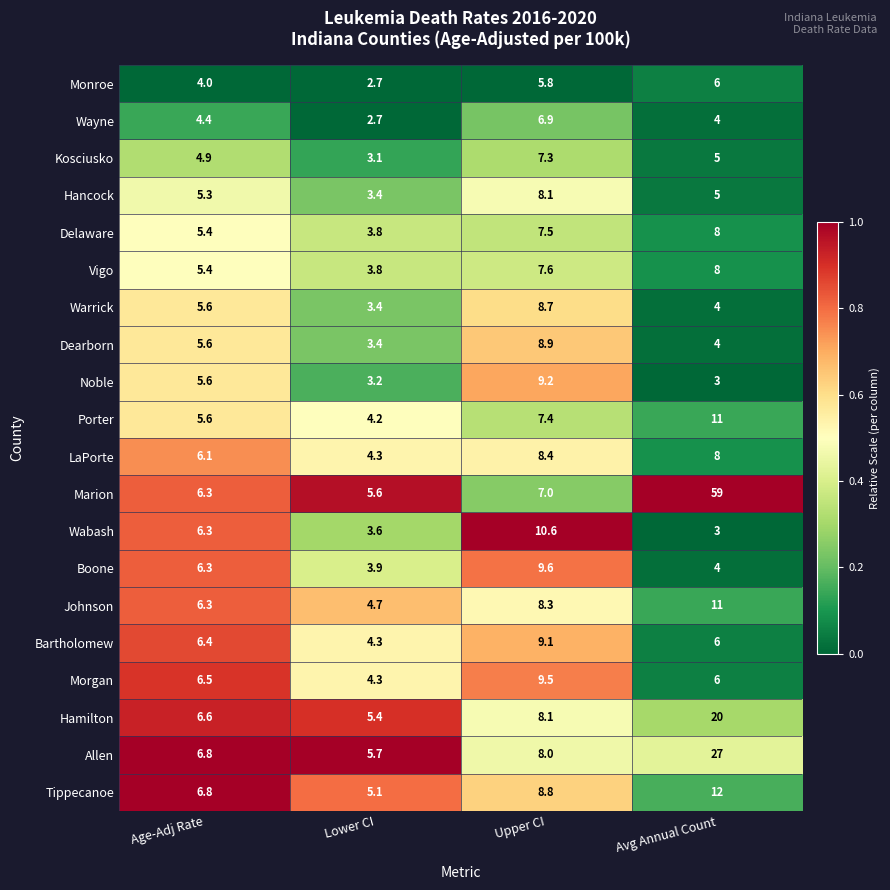

What is the difference between the Allen values at Lower CI and Avg Annual Count?

21.3